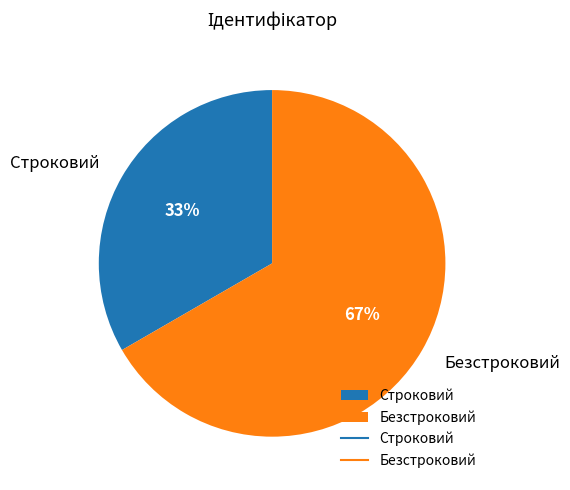

Is the sum of Безстроковий and Строковий greater than half?

Yes